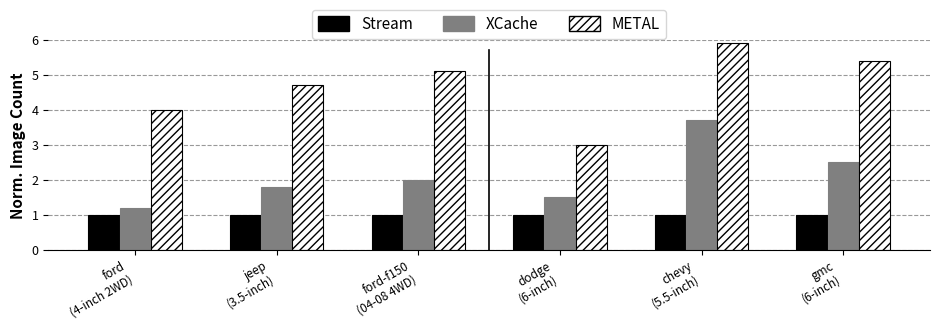

The METAL series shows 4.0 at ford
(4-inch 2WD). True or false?

True